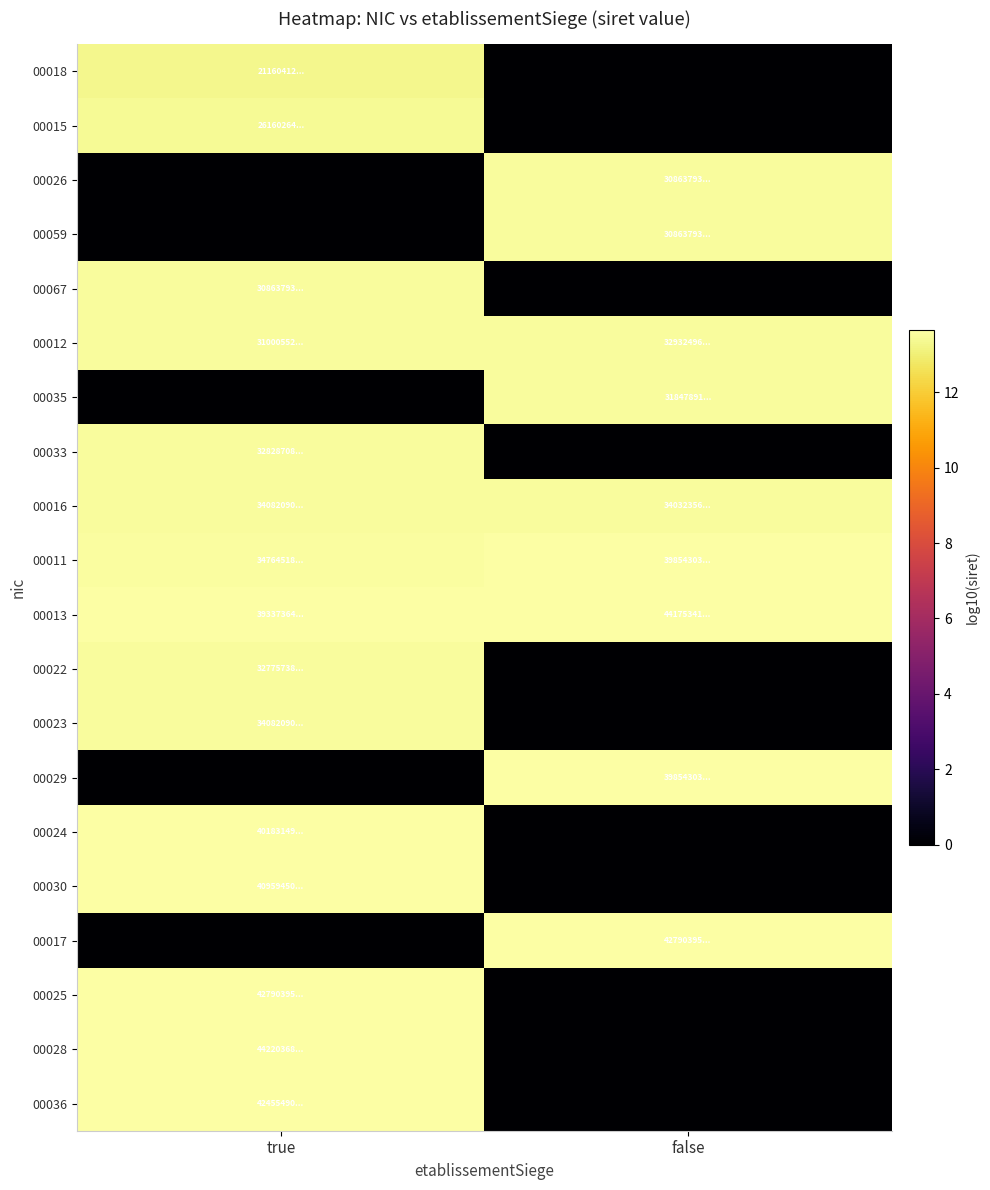

Reading right to left, transcribe all the data shown in this chart.

00018: false=0.0	true=13.3
00015: false=0.0	true=13.4
00026: false=13.5	true=0.0
00059: false=13.5	true=0.0
00067: false=0.0	true=13.5
00012: false=13.5	true=13.5
00035: false=13.5	true=0.0
00033: false=0.0	true=13.5
00016: false=13.5	true=13.5
00011: false=13.6	true=13.5
00013: false=13.6	true=13.6
00022: false=0.0	true=13.5
00023: false=0.0	true=13.5
00029: false=13.6	true=0.0
00024: false=0.0	true=13.6
00030: false=0.0	true=13.6
00017: false=13.6	true=0.0
00025: false=0.0	true=13.6
00028: false=0.0	true=13.6
00036: false=0.0	true=13.6